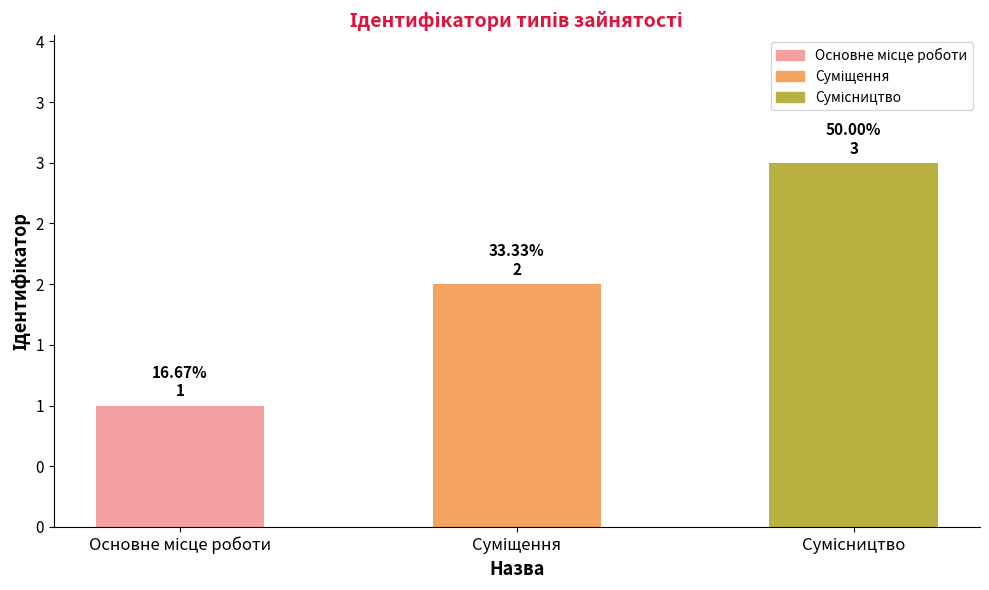

How many values are below 2?

1